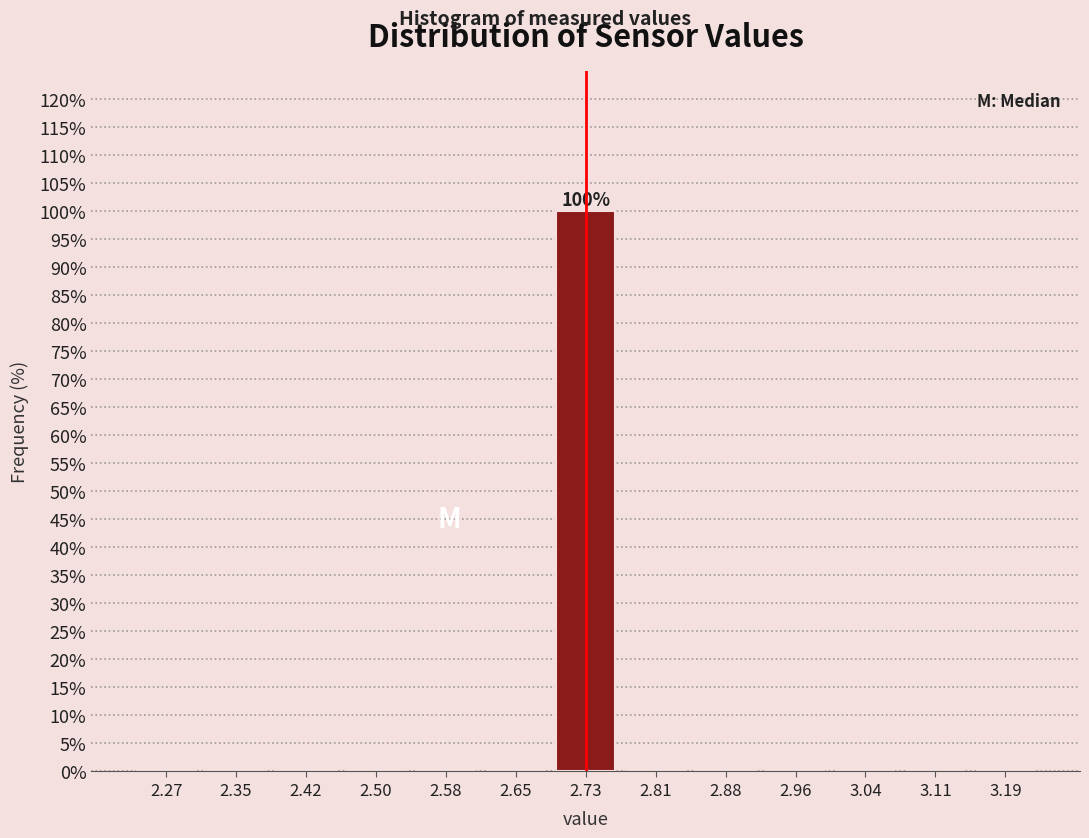

Which range on the x-axis has the tallest bar?

2.69 to 2.77